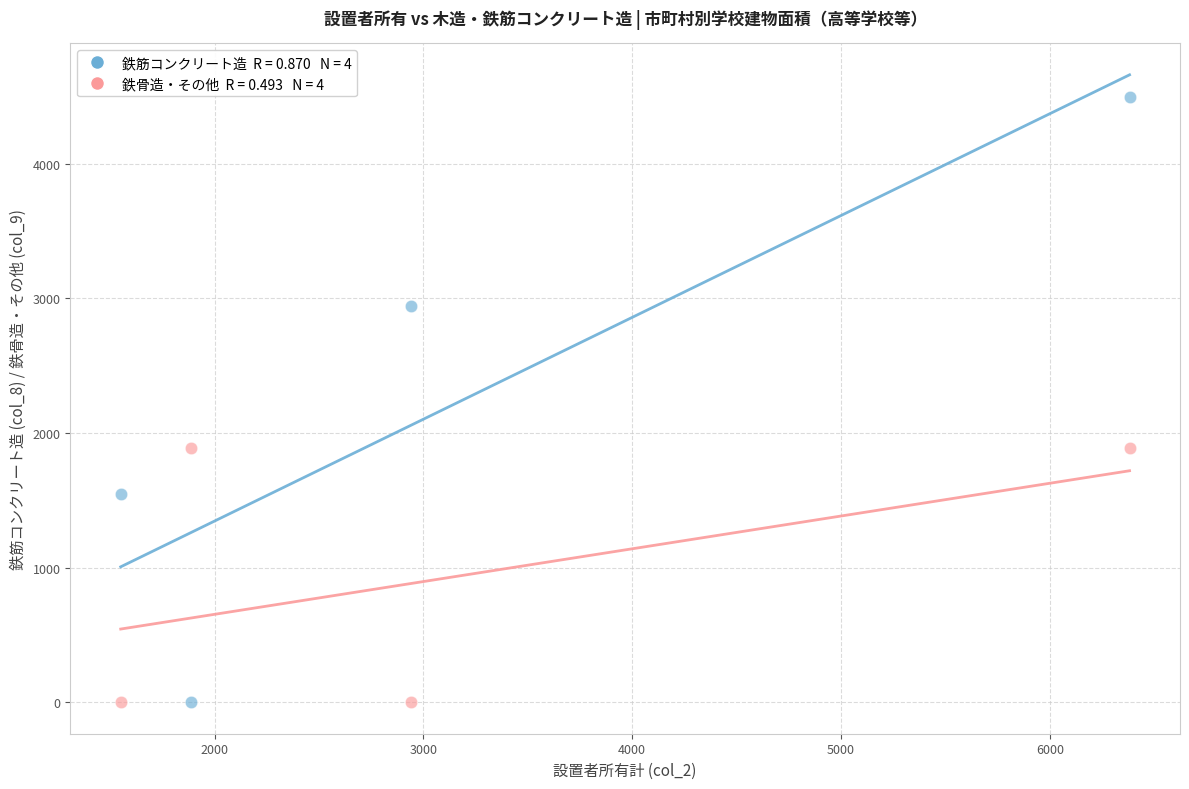

Across all data points, what is the average Y value?

1595